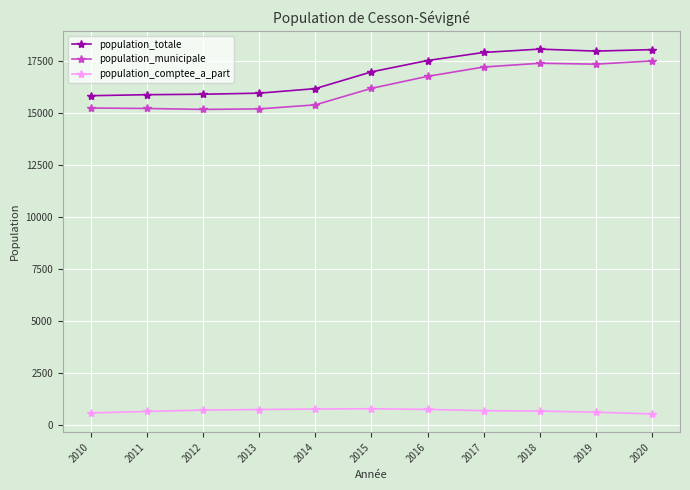

True or false: population_totale has more than 0 interior local peaks.

True